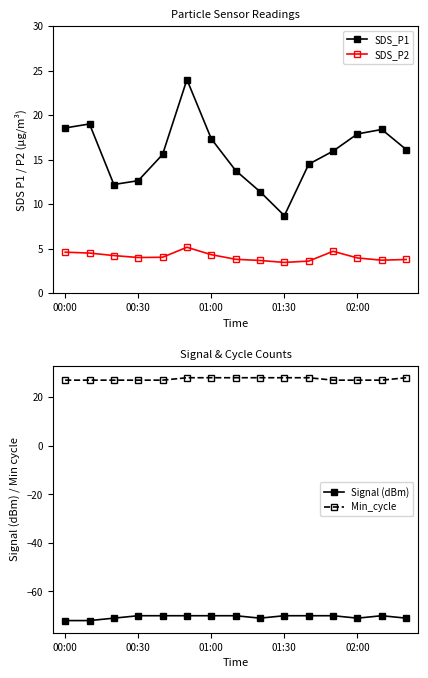

What is the difference between the second highest and minimum values in the SDS_P1 series?

10.3